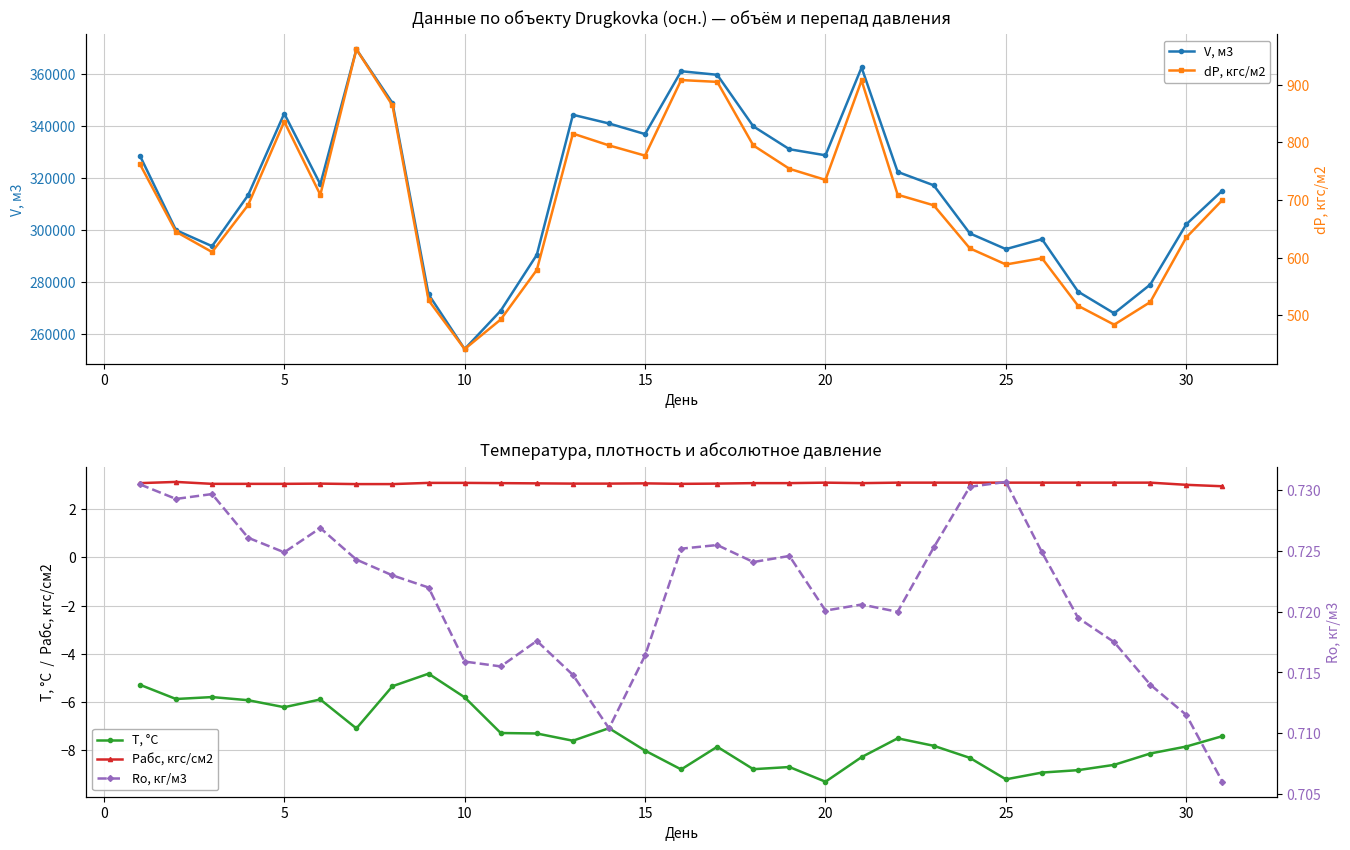

True or false: T, °C has more than 2 points higher than both neighbors.

True